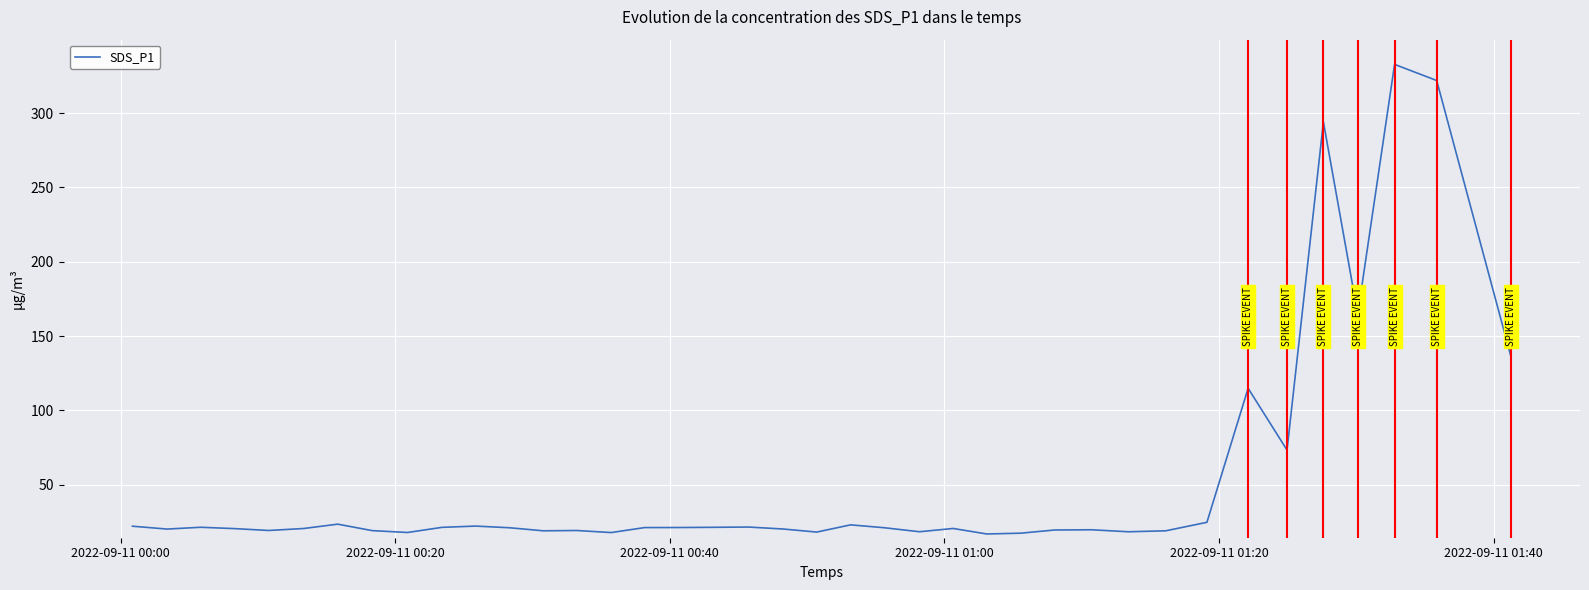

What is the greatest value displayed?

332.8